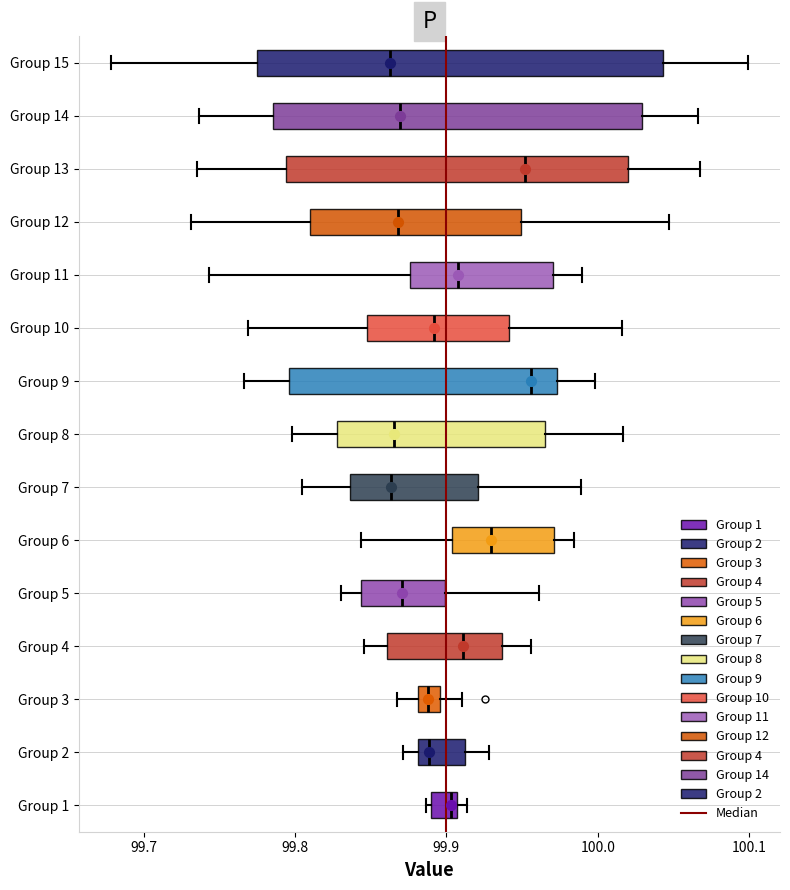

Where does the right whisker of the box for Group 7 end on the x-axis? The values are not printed on the chart, so give them approximately, as read against the axis.

99.99